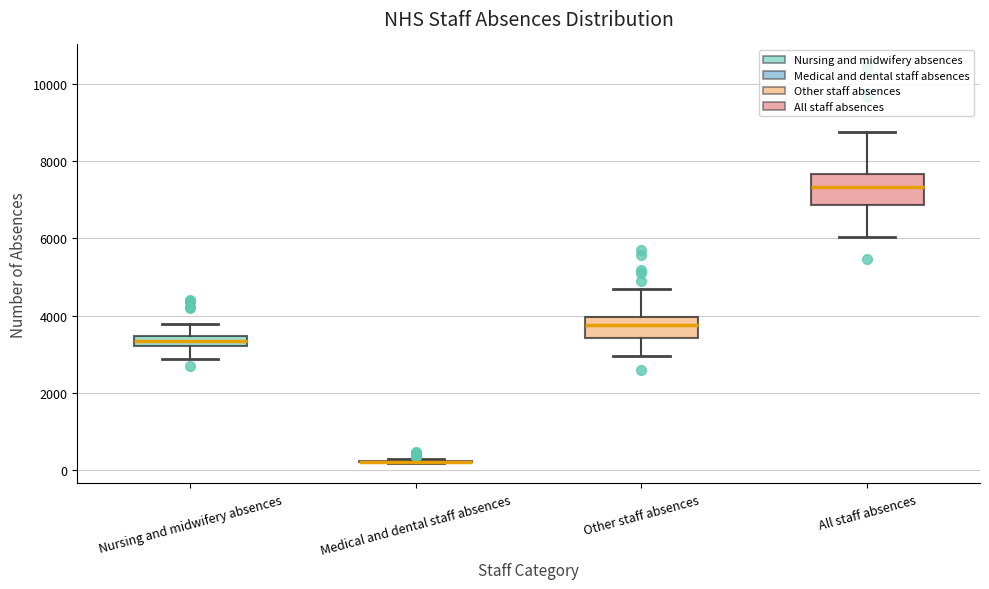

Where is the upper edge of the box for Nursing and midwifery absences on the y-axis? The values are not printed on the chart, so give them approximately, as read against the axis.

3400